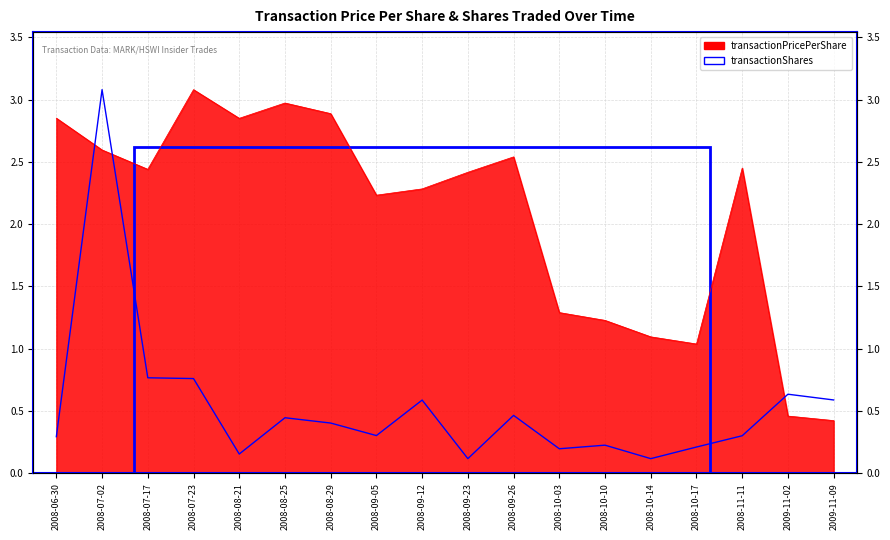

At 2008-08-25, list the series in order from largest to smallest.

transactionPricePerShare, transactionShares